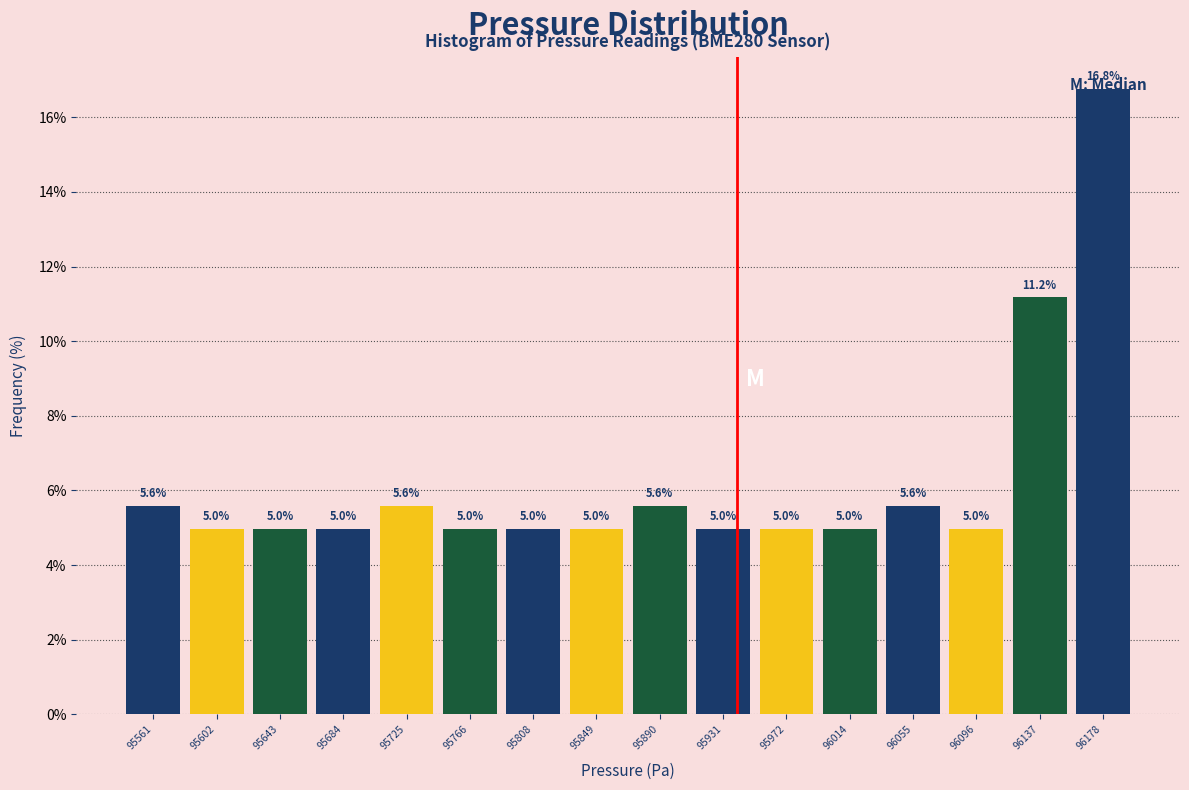

Reading left to right, list every bar in this chart as the range it spans on the x-axis followed by its height. The bar edges are not printed on the chart, so give them approximately, as read against the axis.

95540 to 95580: 5.6
95580 to 95620: 5.0
95620 to 95665: 5.0
95665 to 95705: 5.0
95705 to 95745: 5.6
95745 to 95785: 5.0
95785 to 95830: 5.0
95830 to 95870: 5.0
95870 to 95910: 5.6
95910 to 95950: 5.0
95950 to 95995: 5.0
95995 to 96035: 5.0
96035 to 96075: 5.6
96075 to 96115: 5.0
96115 to 96160: 11.2
96160 to 96200: 16.8